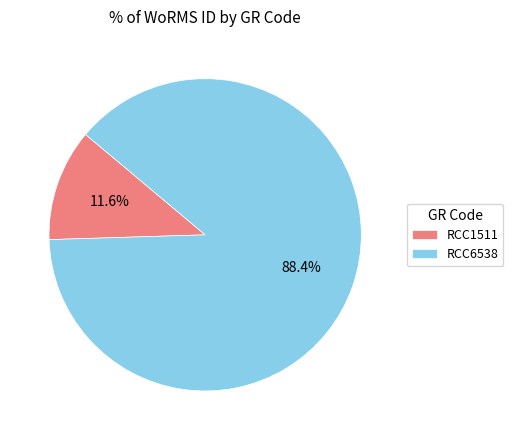

Which slice represents more than half of the pie?

RCC6538